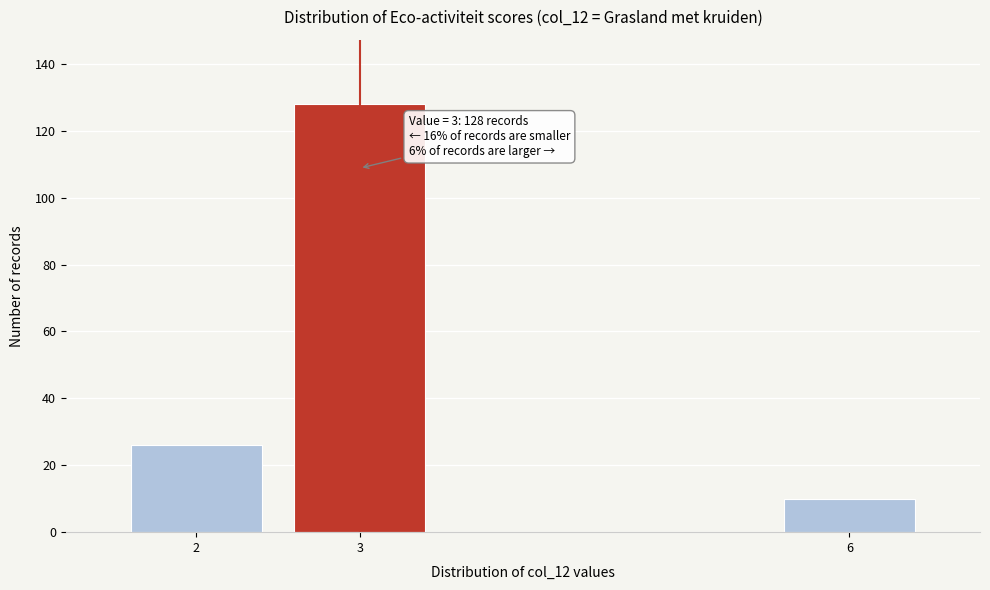

Reading left to right, what are all the values shown in this chart?

2=26	3=128	6=10